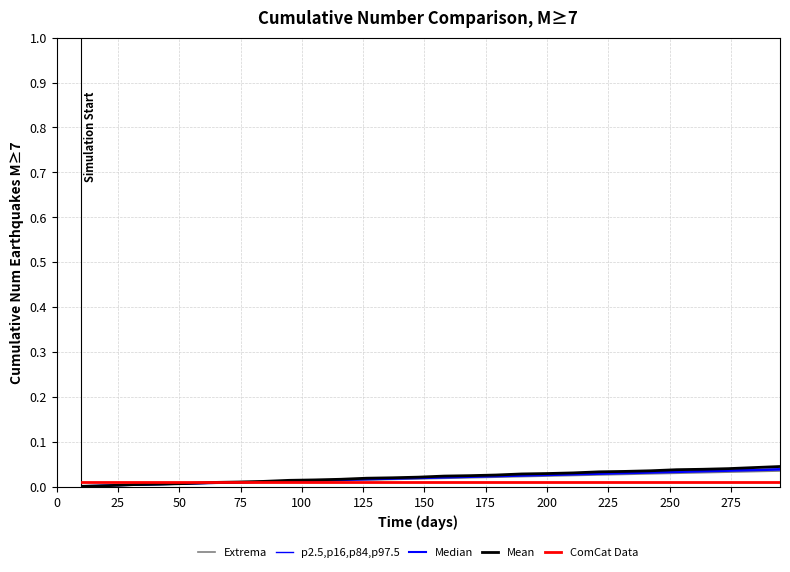

Does the chart display data point markers on the line(s)?

No